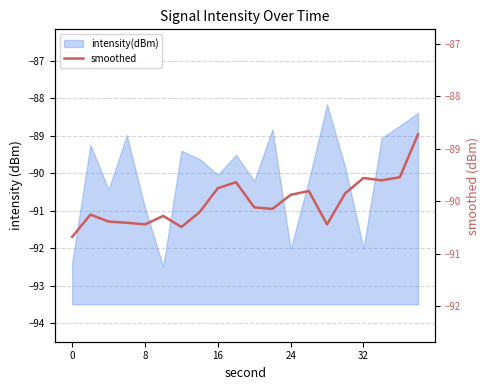

What is the minimum value shown in the chart?

-90.7